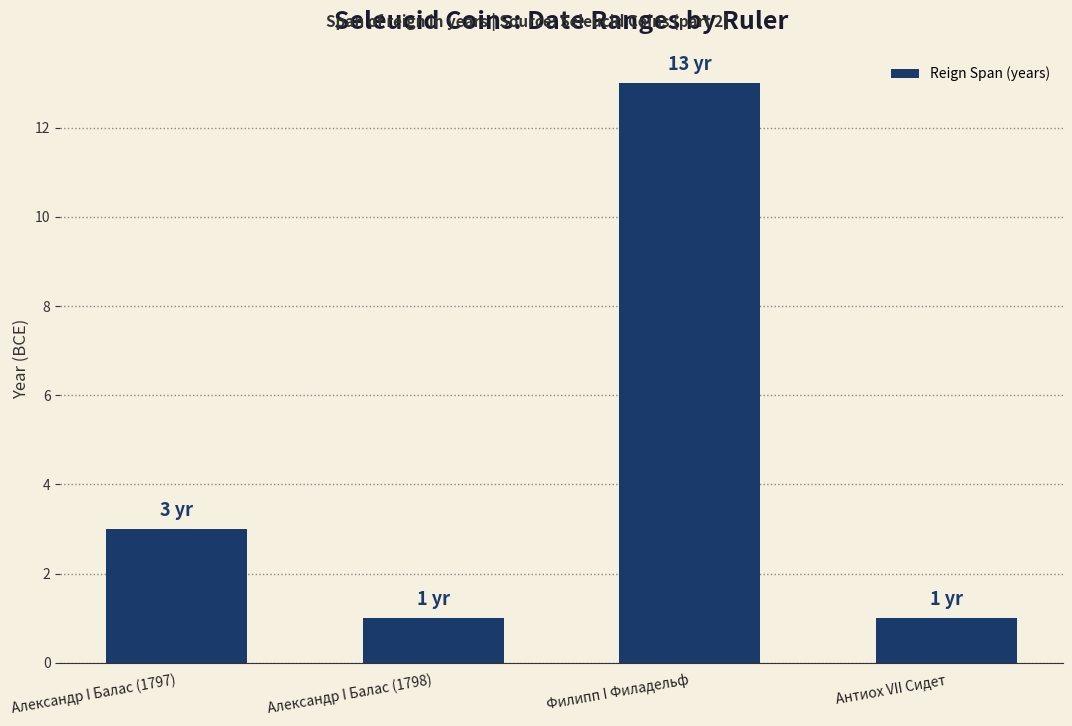

The chart shows a value of 1 at Антиох VII Сидет. True or false?

True